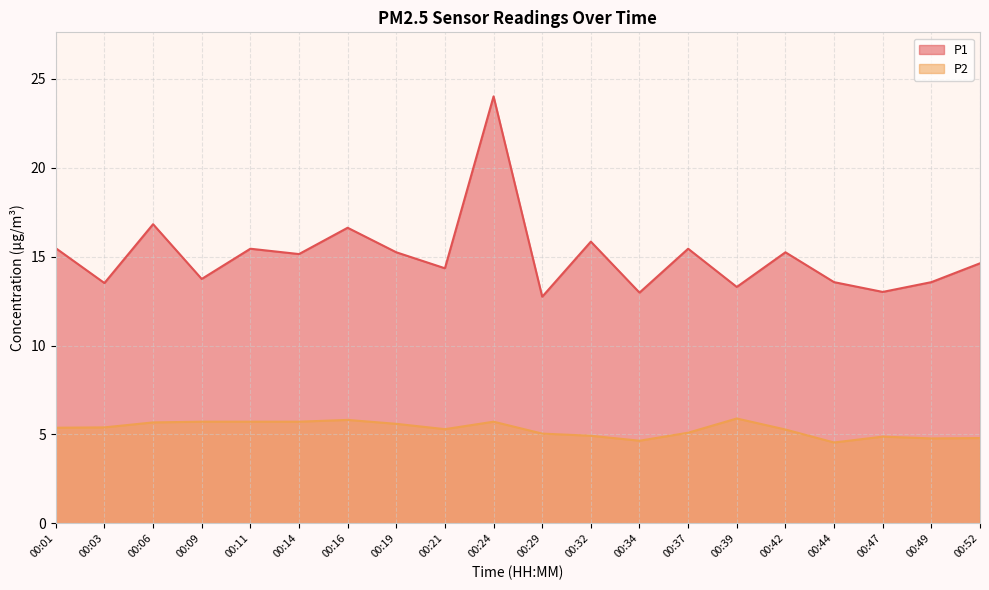

Is it true that P2 equals 2.9 at 00:34?

False